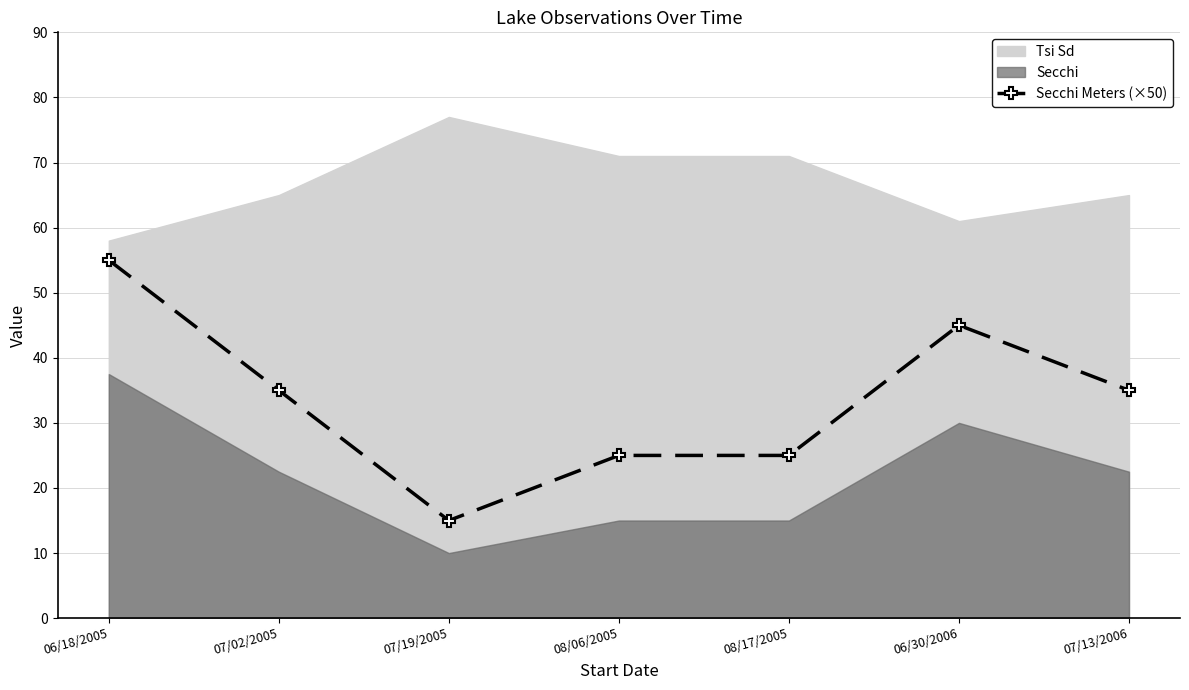

How many points are higher than both their immediate neighbors (excluding endpoints)?

1